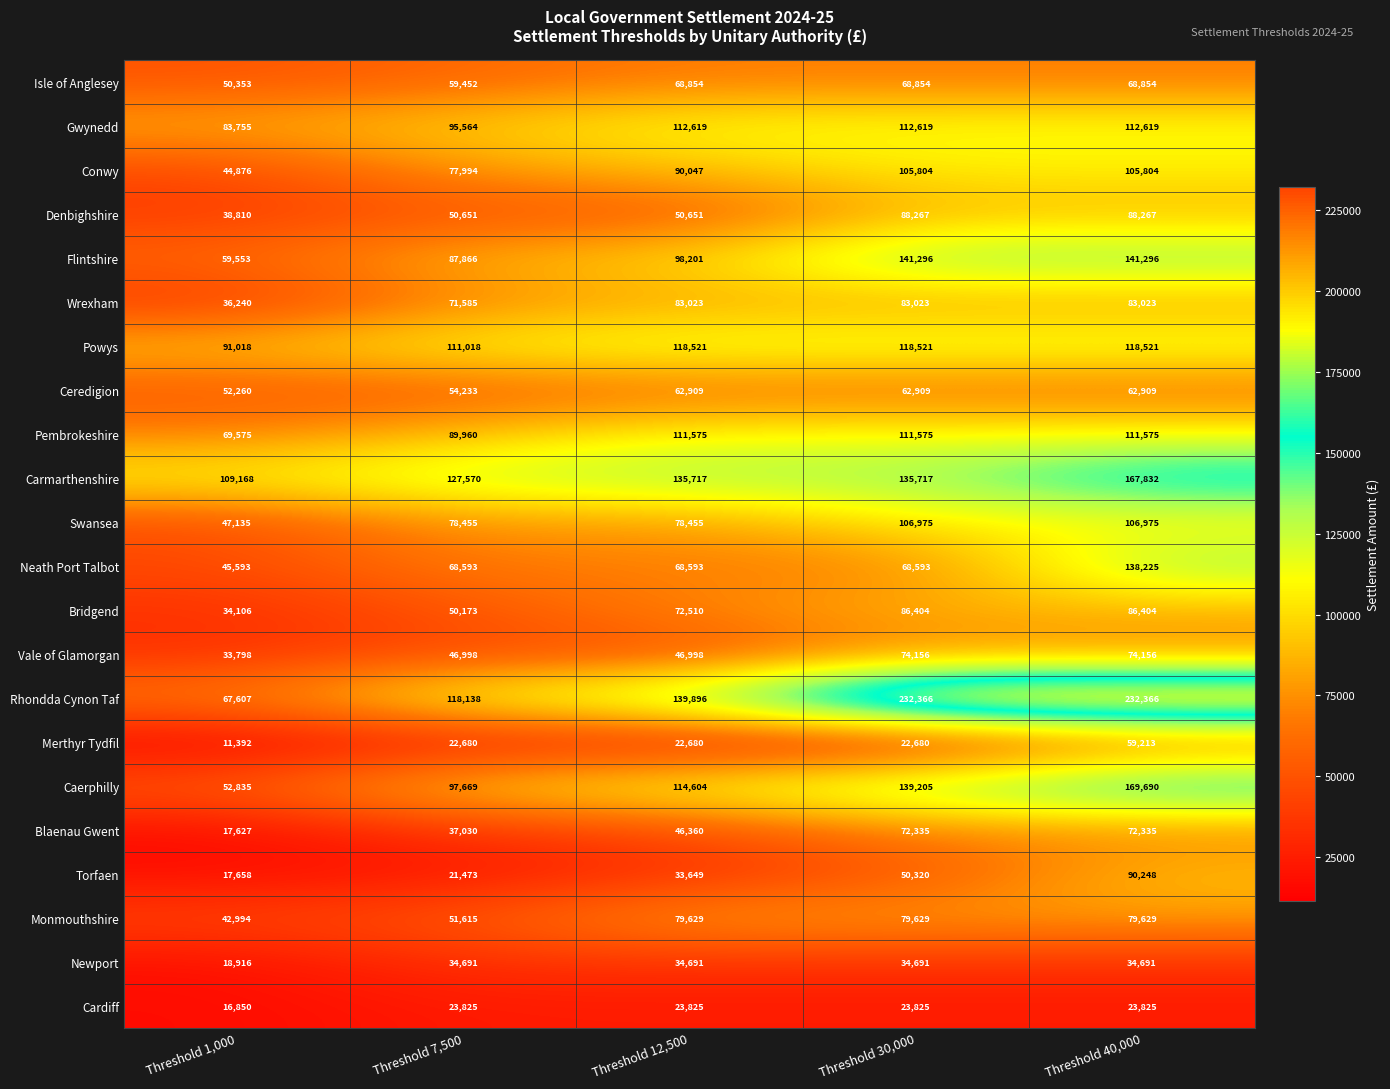

Which category has the lowest value across all series?

Threshold 1,000